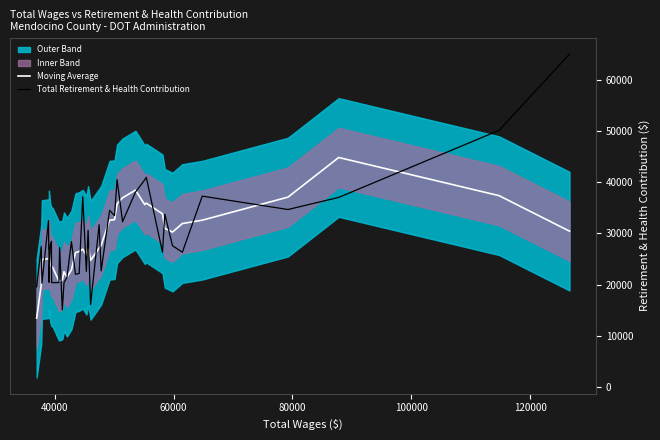

Is this an area chart (filled region under the line)?

No